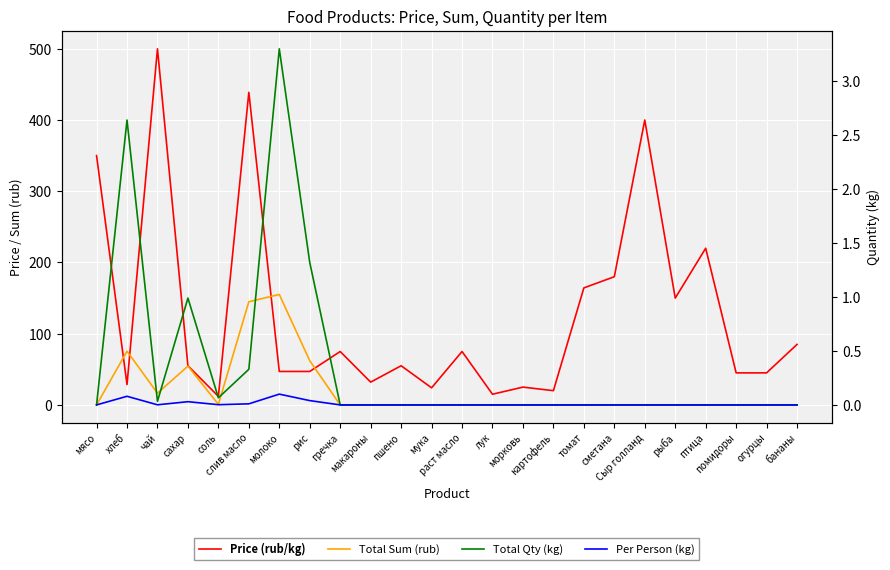

True or false: Per Person (kg) has a value of 0.0 at гречка.

True